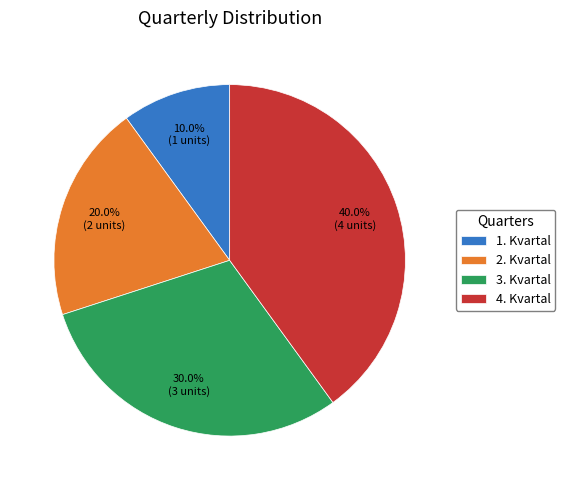

To the nearest percent, what is the difference between the 4. Kvartal and 1. Kvartal slice percentages?

30%